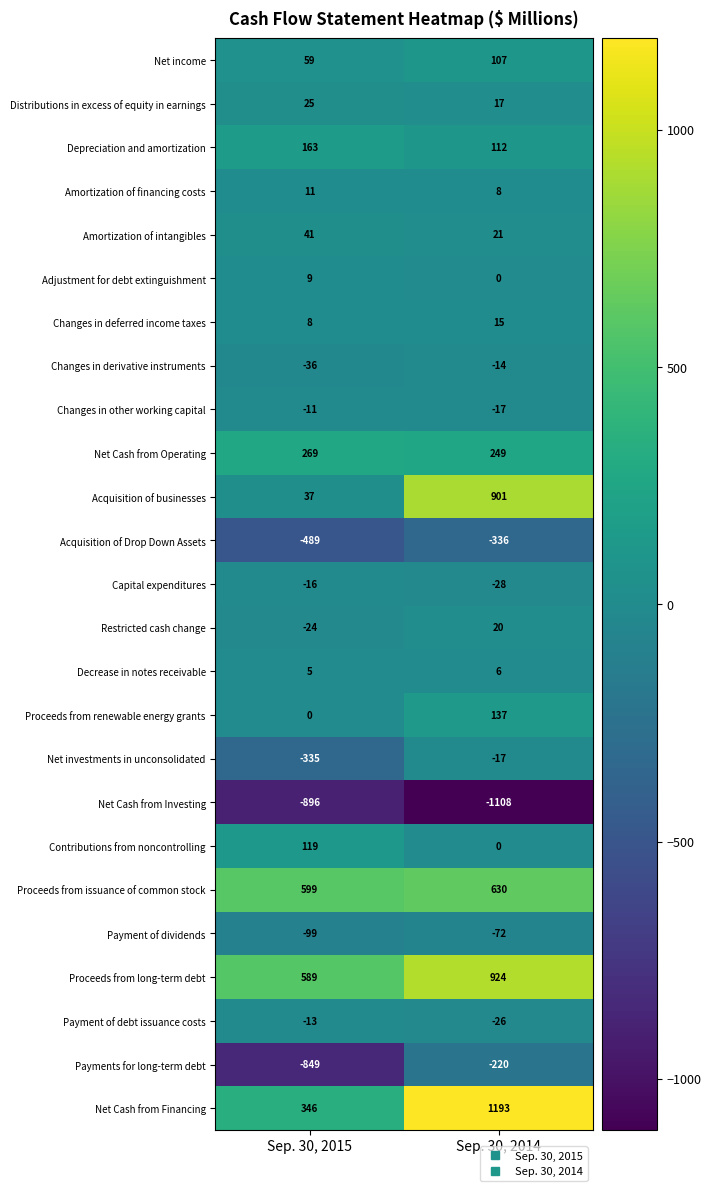

What is the sum of all Net Cash from Financing values?

1539